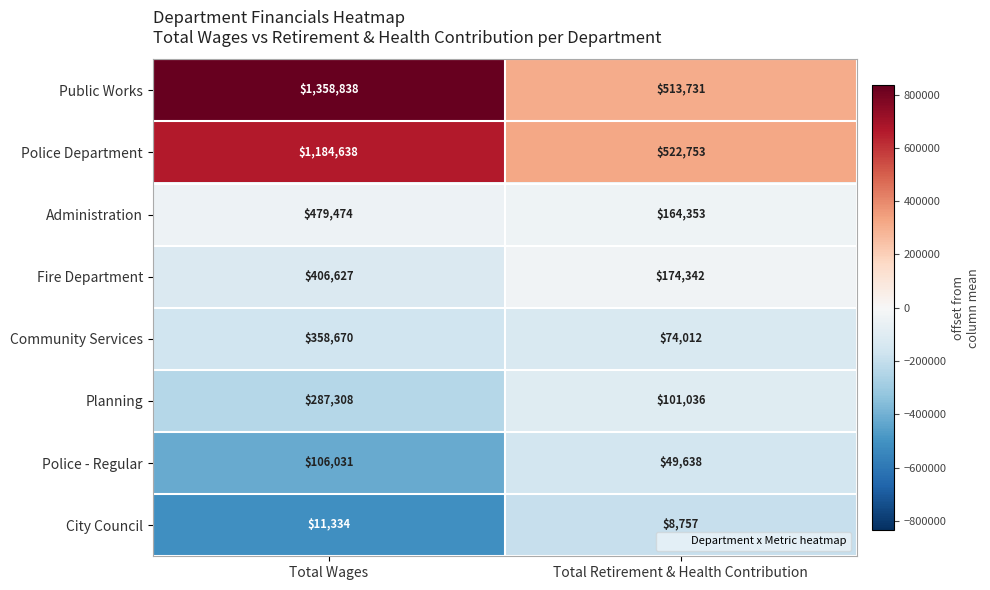

Which label corresponds to the smallest value in the chart?

Total Retirement & Health Contribution